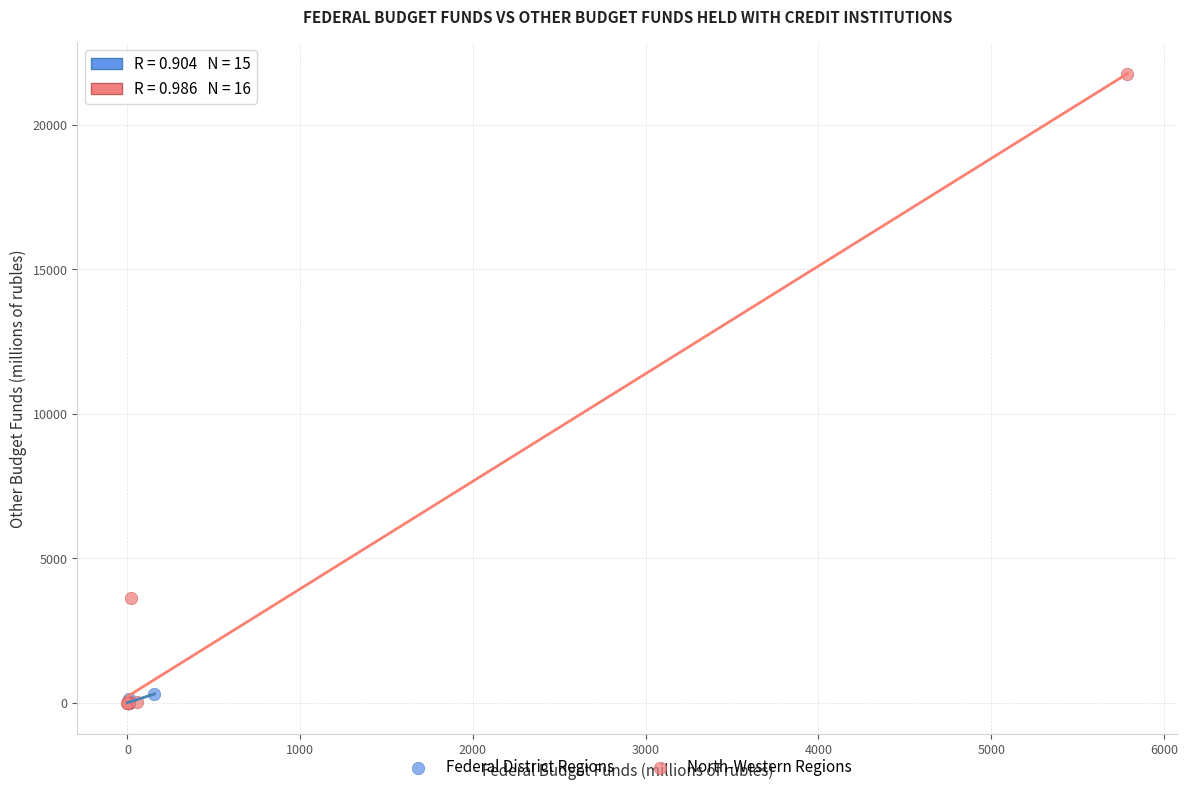

Which series has the widest spread of Y values?

North-Western Regions